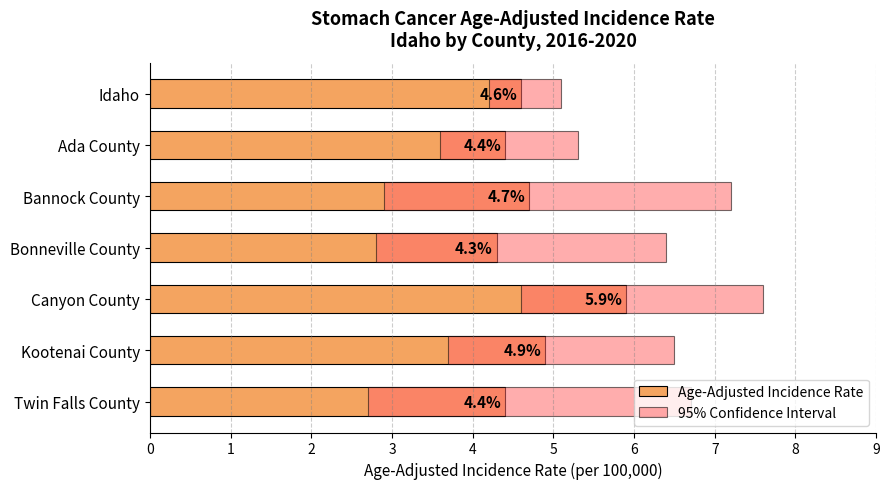

Rank the categories by value from highest to lowest.

Canyon County, Kootenai County, Bannock County, Idaho, Ada County, Twin Falls County, Bonneville County